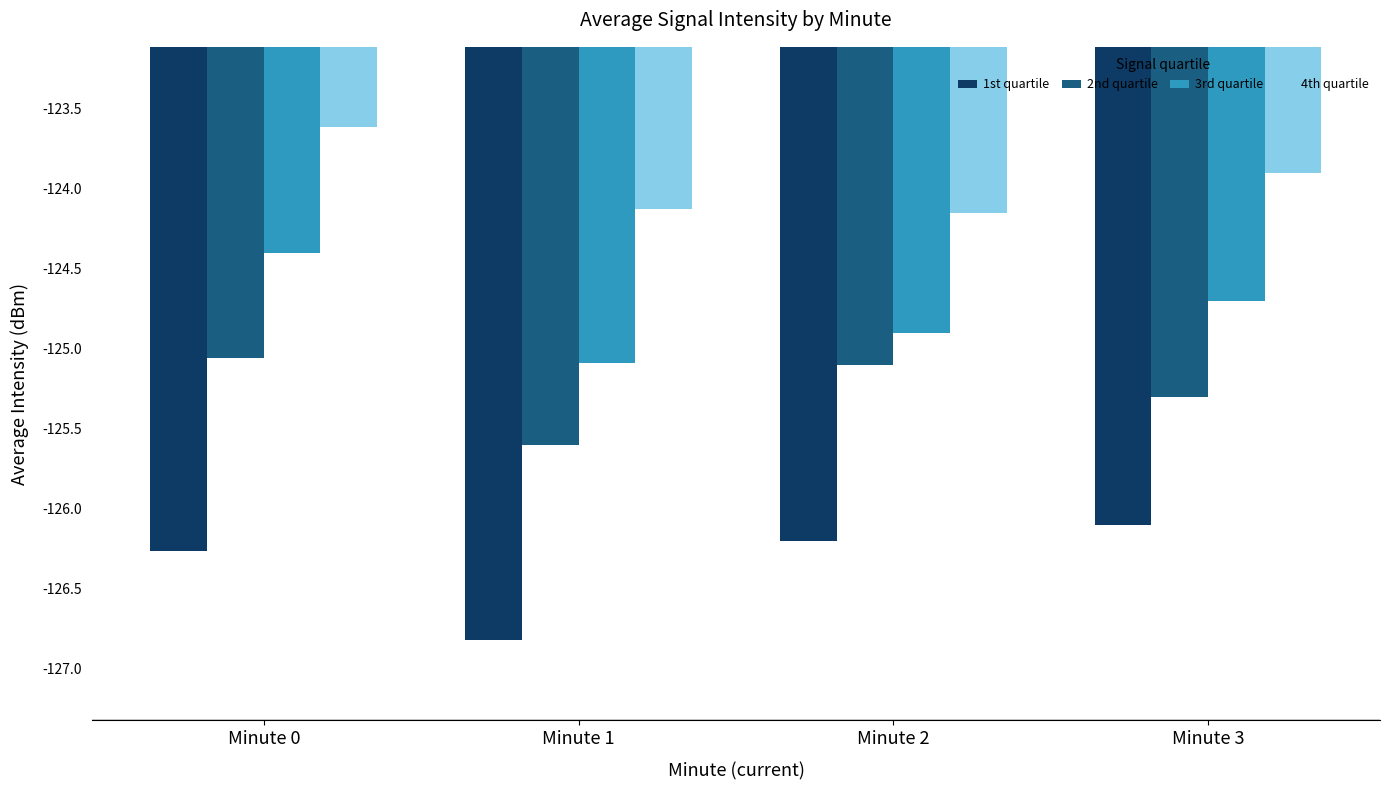

Is it true that 4th quartile equals -79.7 at Minute 1?

False